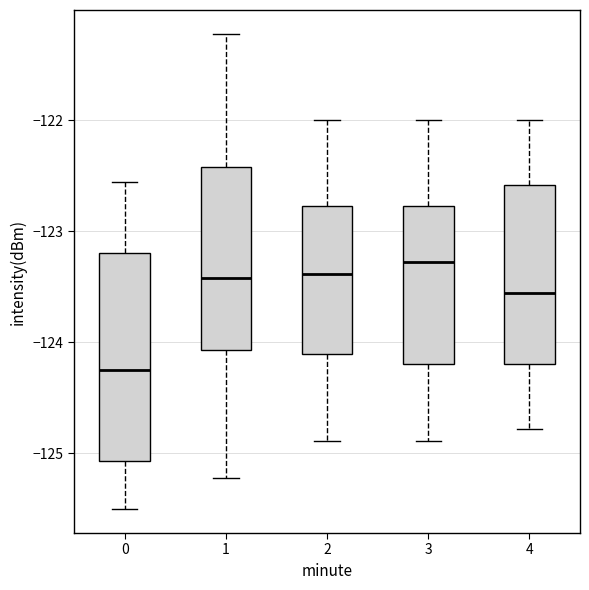

Reading left to right, transcribe this box plot: for each box, give where its median line is, the range the box spans, and where its two whiskers end, as read against the y-axis. The values are not printed on the chart, so give them approximately, as read against the axis.

0: median -124.3, box -125.1 to -123.2, whiskers -125.5 to -122.6
1: median -123.4, box -124.1 to -122.4, whiskers -125.2 to -121.2
2: median -123.4, box -124.1 to -122.8, whiskers -124.9 to -122.0
3: median -123.3, box -124.2 to -122.8, whiskers -124.9 to -122.0
4: median -123.6, box -124.2 to -122.6, whiskers -124.8 to -122.0